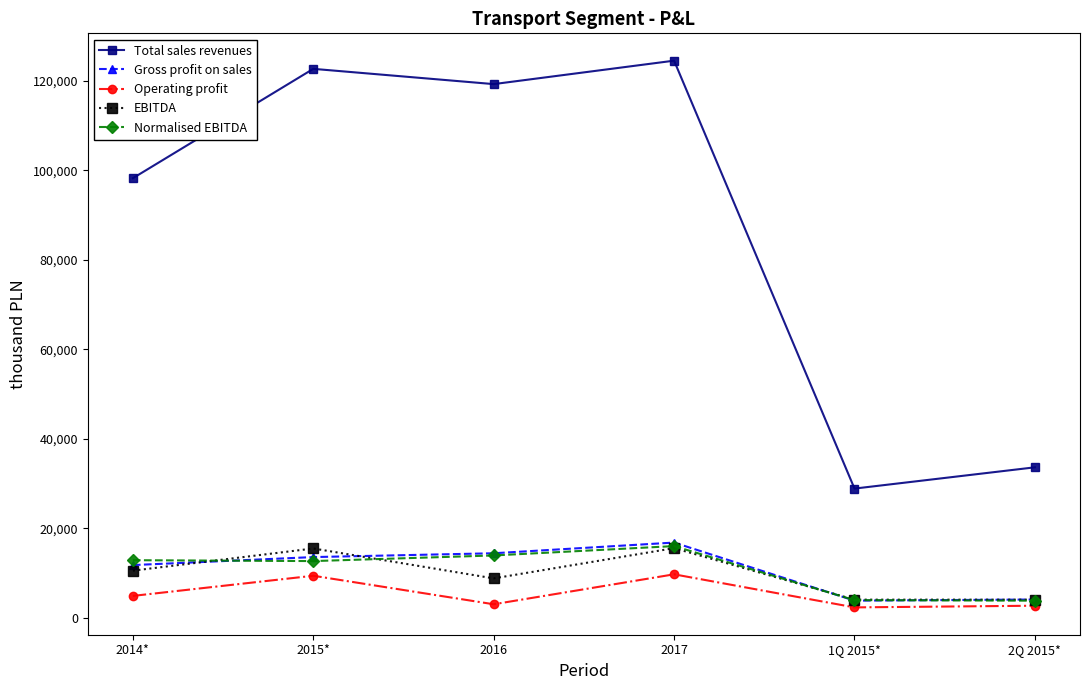

Is the value of Total sales revenues at 2Q 2015* greater than the value of Normalised EBITDA at 2Q 2015*?

Yes